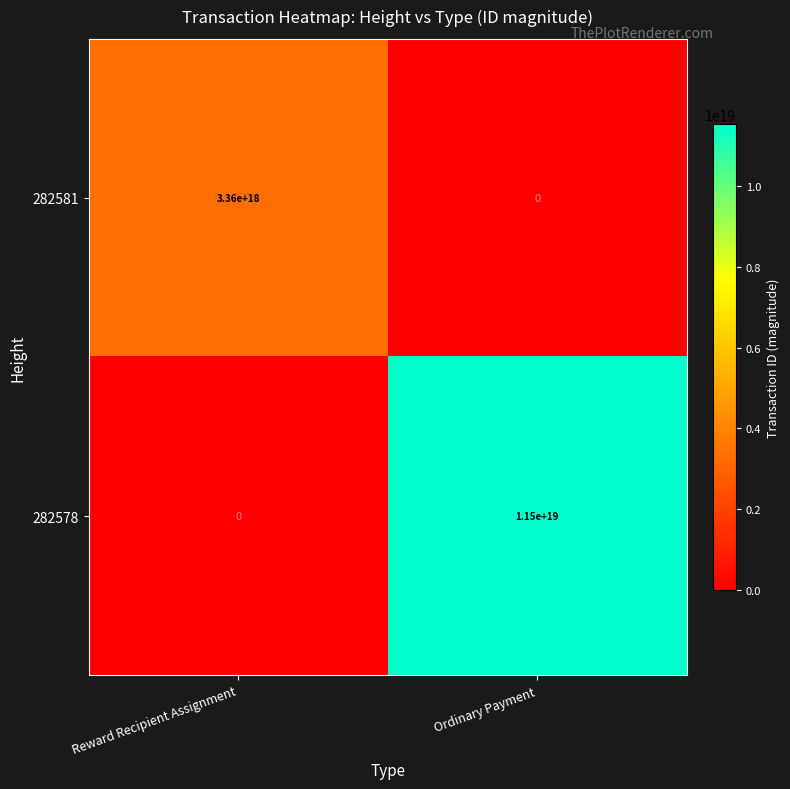

The value of 282581 at Reward Recipient Assignment is 3360000000000000000. True or false?

True